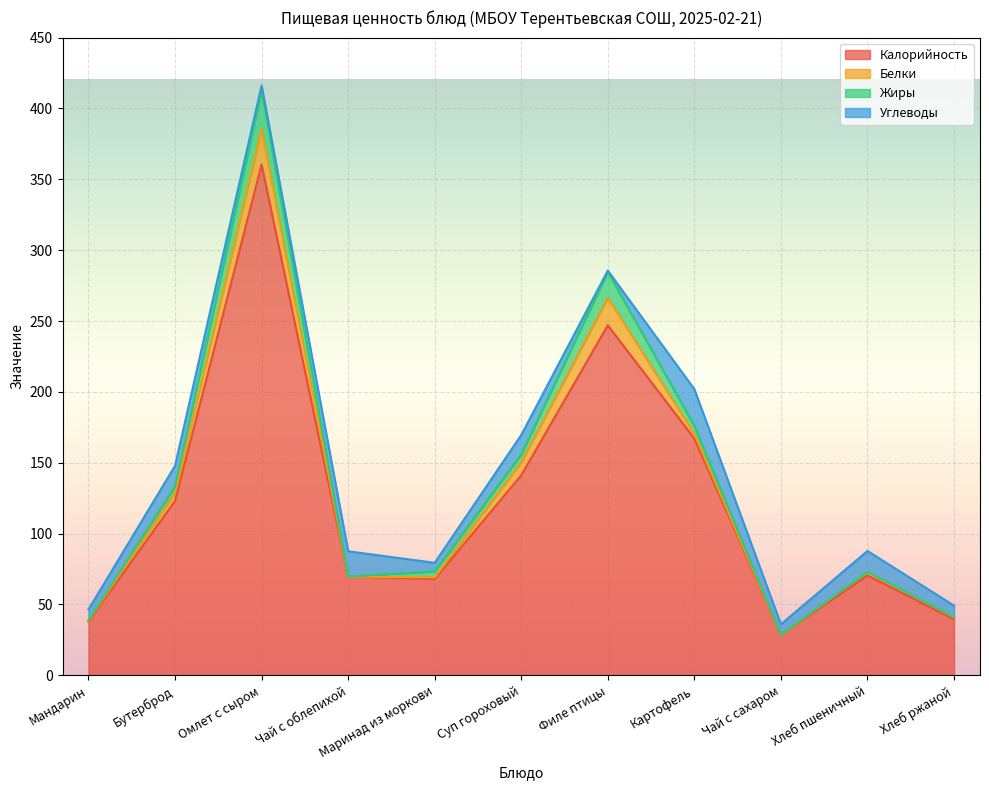

True or false: Белки and Жиры intersect in this chart.

True